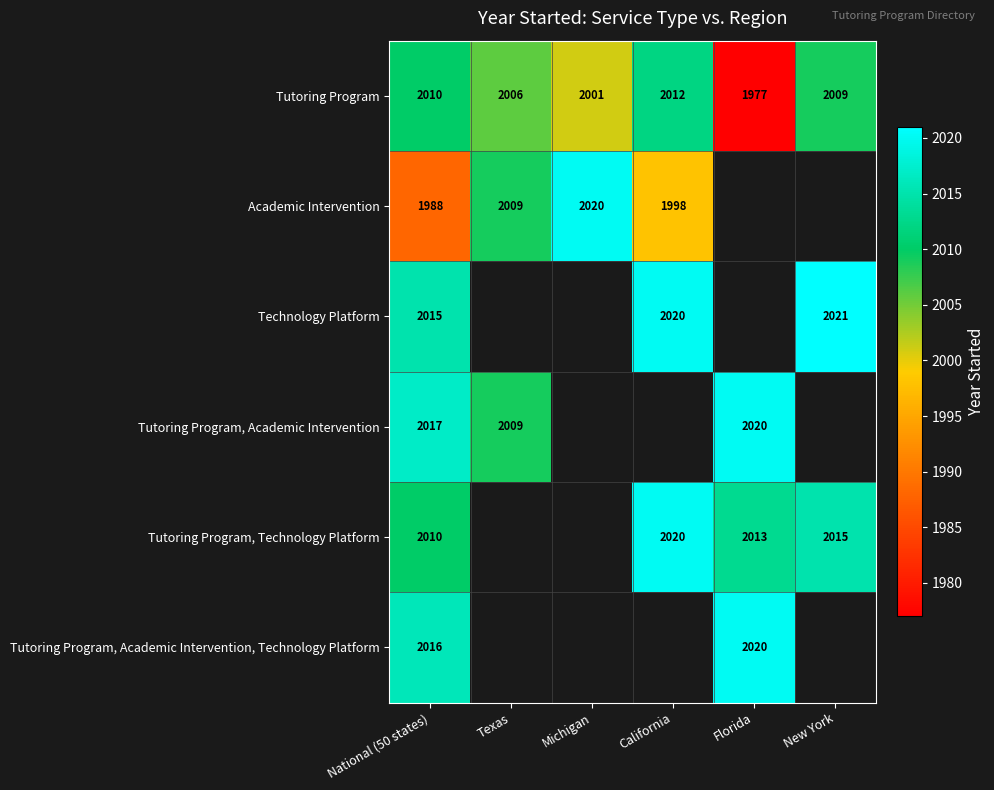

How many distinct data groups are displayed?

6